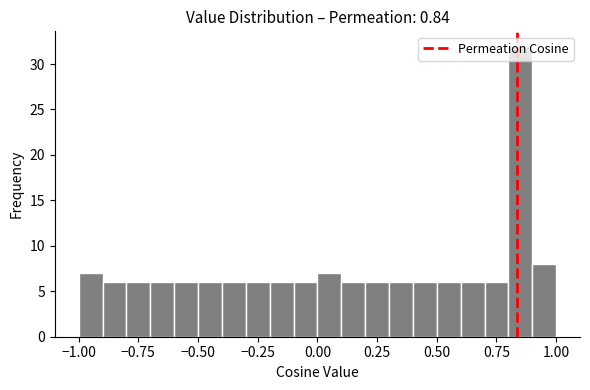

Read against the x-axis, roughly where is the centre of the tallest bar?

0.85